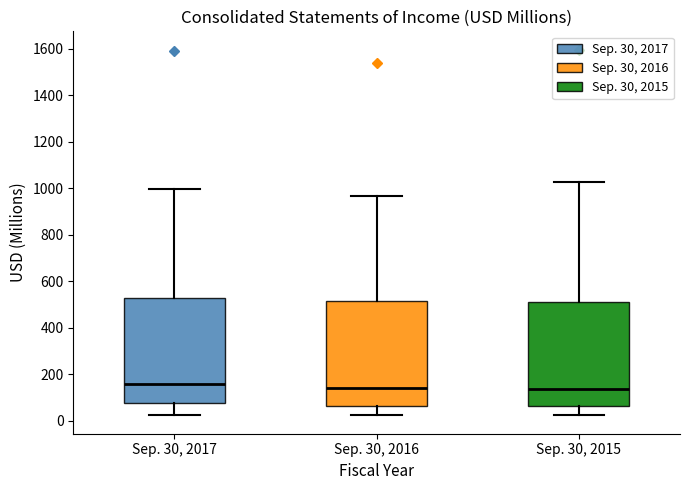

Reading left to right, read every box against the y-axis: the position of its median line, the range the box covers, and the ends of its whiskers. The values are not printed on the chart, so give them approximately, as read against the axis.

Sep. 30, 2017: median 160, box 80 to 520, whiskers 20 to 1000
Sep. 30, 2016: median 140, box 60 to 520, whiskers 20 to 960
Sep. 30, 2015: median 140, box 60 to 520, whiskers 20 to 1020